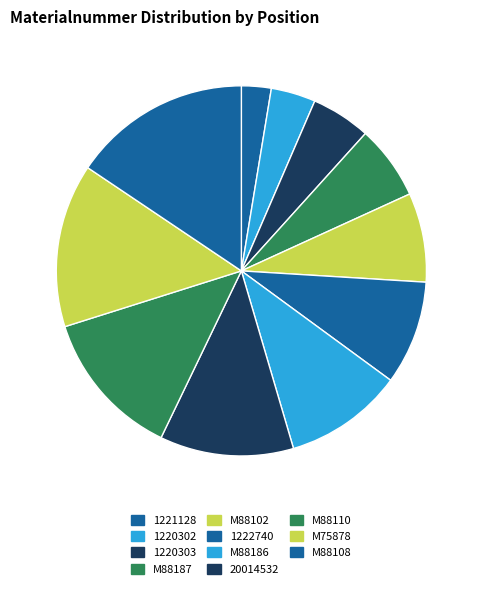

What percentage is the M88110 slice, to the nearest percent?

13%